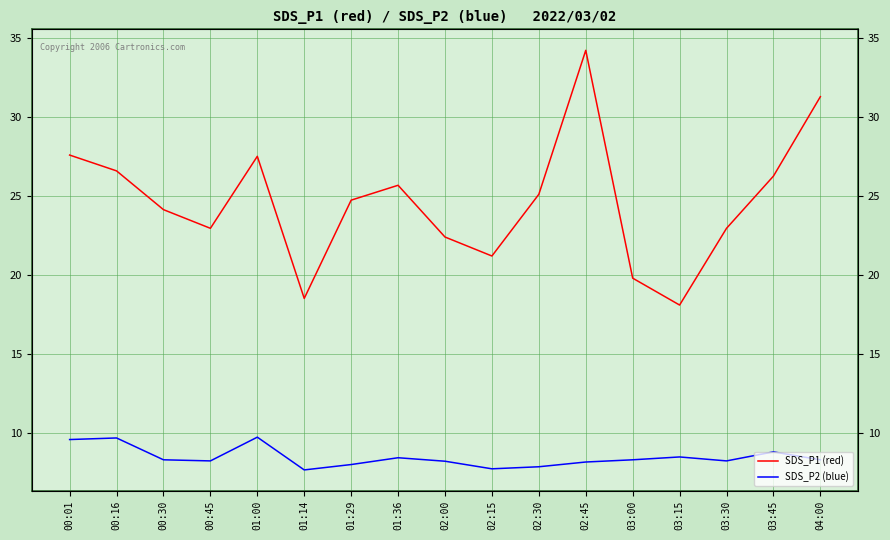

Reading right to left, extract all data points from this chart.

SDS_P1 (red): 31.3	26.2	22.9	18.1	19.8	34.2	25.1	21.2	22.4	25.7	24.7	18.5	27.5	22.9	24.1	26.6	27.6
SDS_P2 (blue): 8.3	8.8	8.2	8.5	8.3	8.2	7.9	7.8	8.2	8.4	8.0	7.7	9.8	8.2	8.3	9.7	9.6